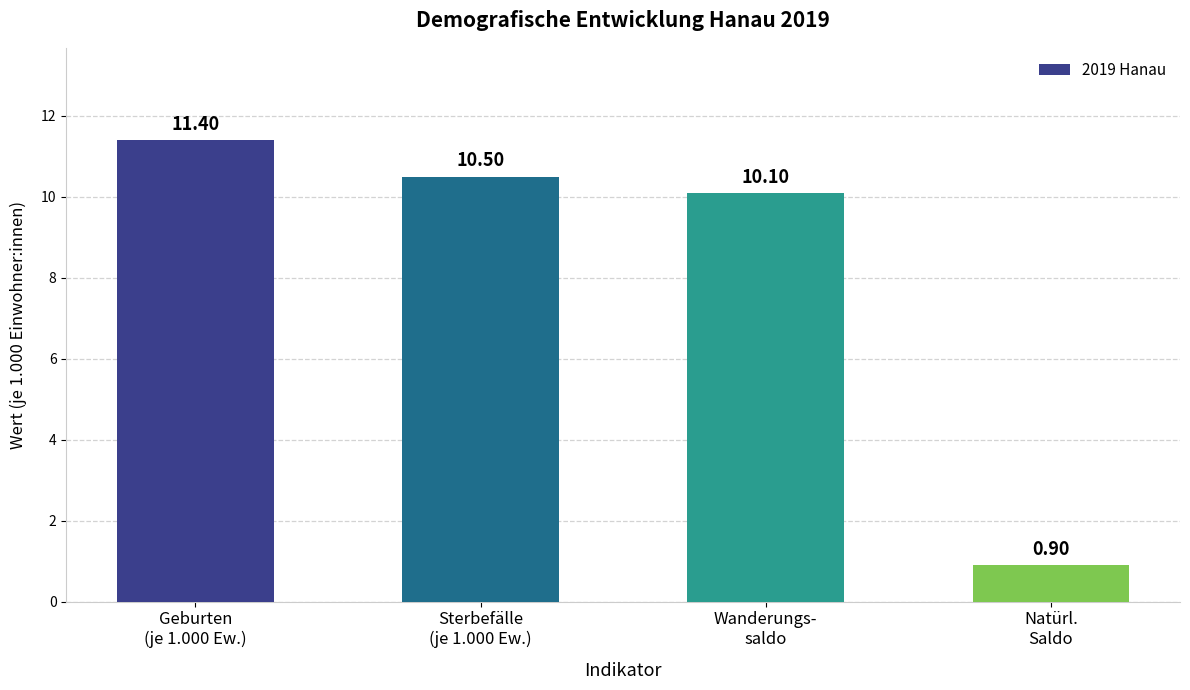

List the labels in order of value, largest first.

Geburten
(je 1.000 Ew.), Sterbefälle
(je 1.000 Ew.), Wanderungs-
saldo, Natürl.
Saldo